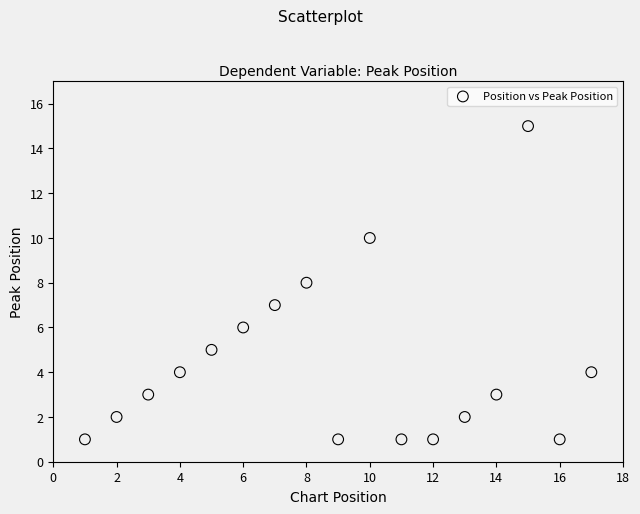

What is the range of X values (max minus min)?

16